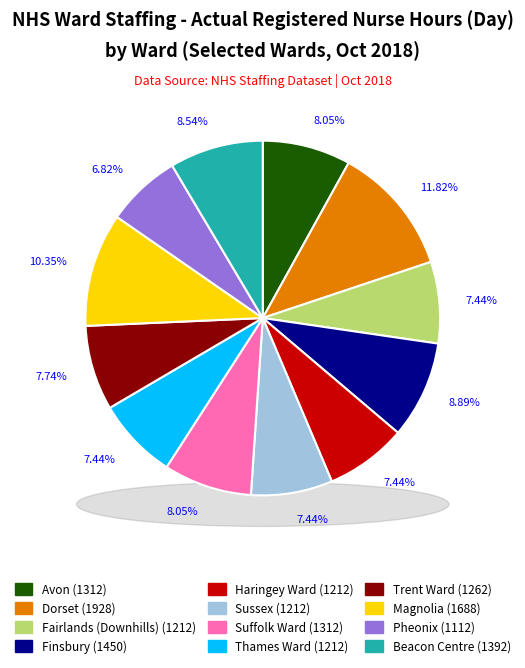

Is Haringey Ward the majority of the pie?

No